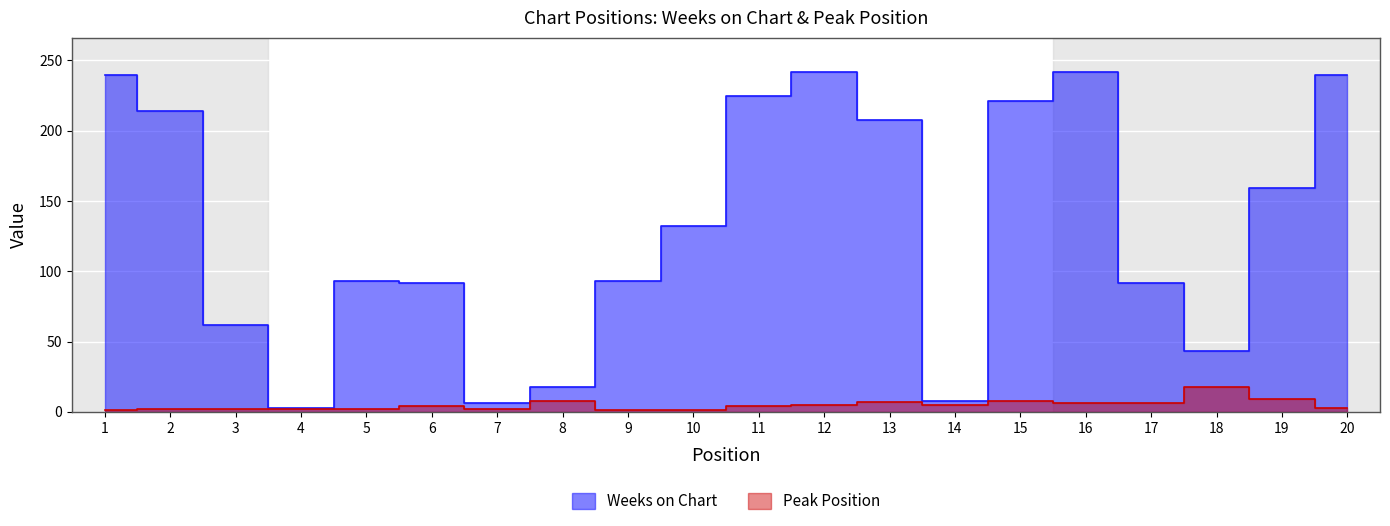

What is the difference between the highest and lowest values at 13?

201